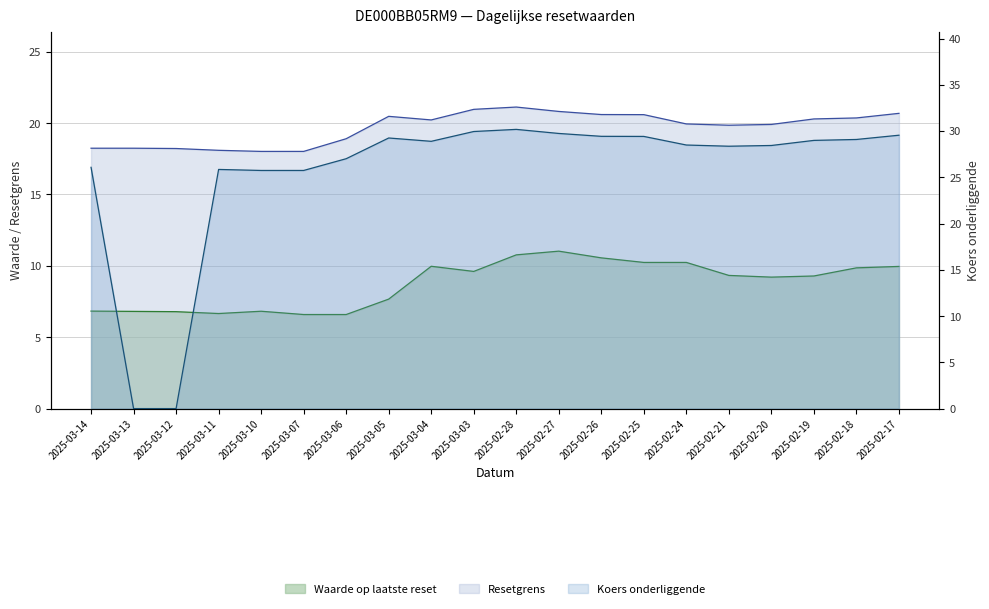

Which series has the largest total across all categories?

Koers onderliggende